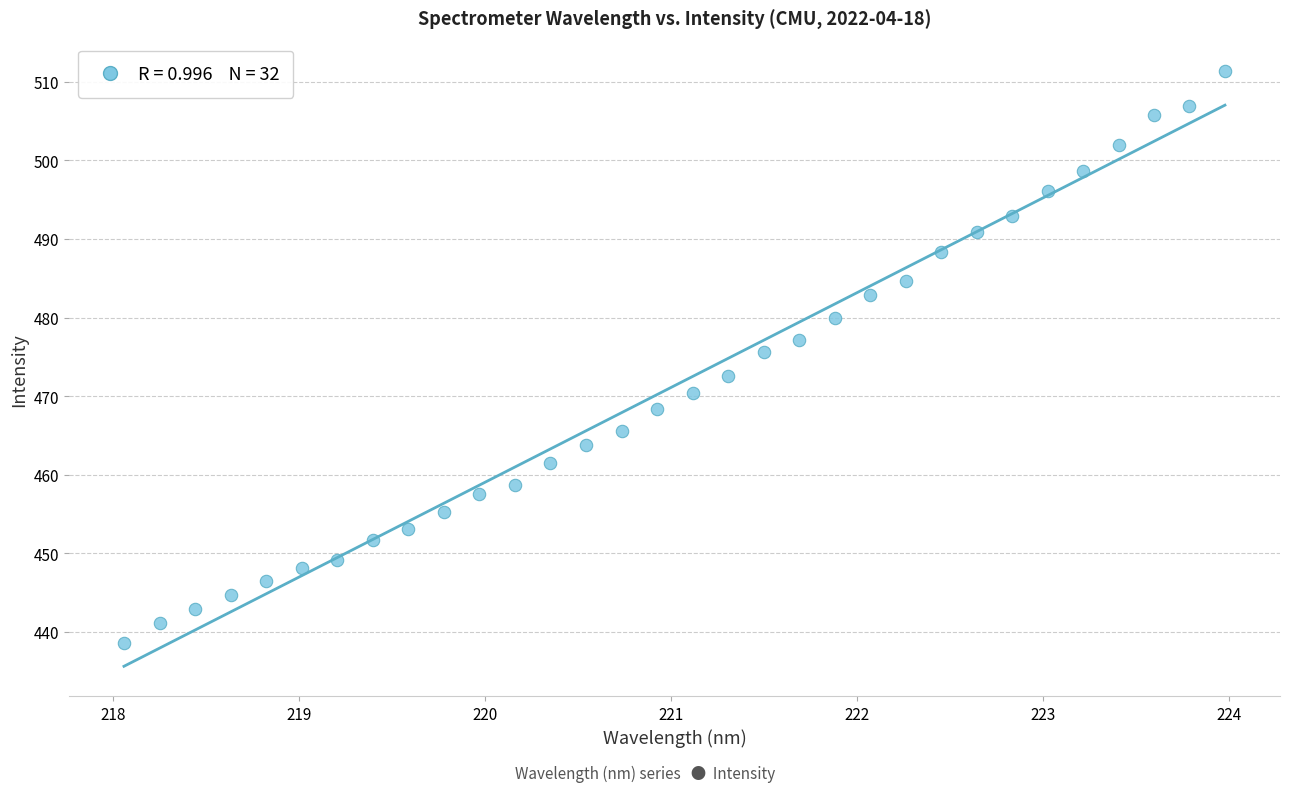

What is the range of Y values (max minus min)?

72.7